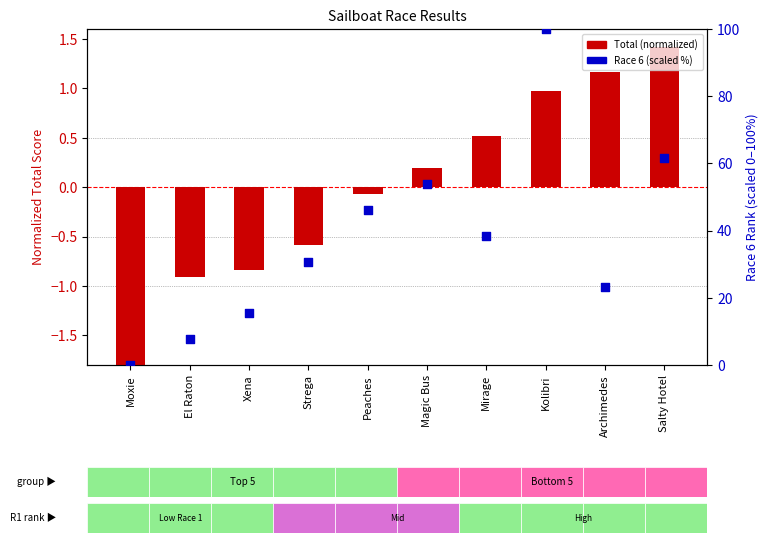

Is the value of Race 6 (percentile) at Magic Bus greater than the value of Total (normalized) at El Raton?

Yes